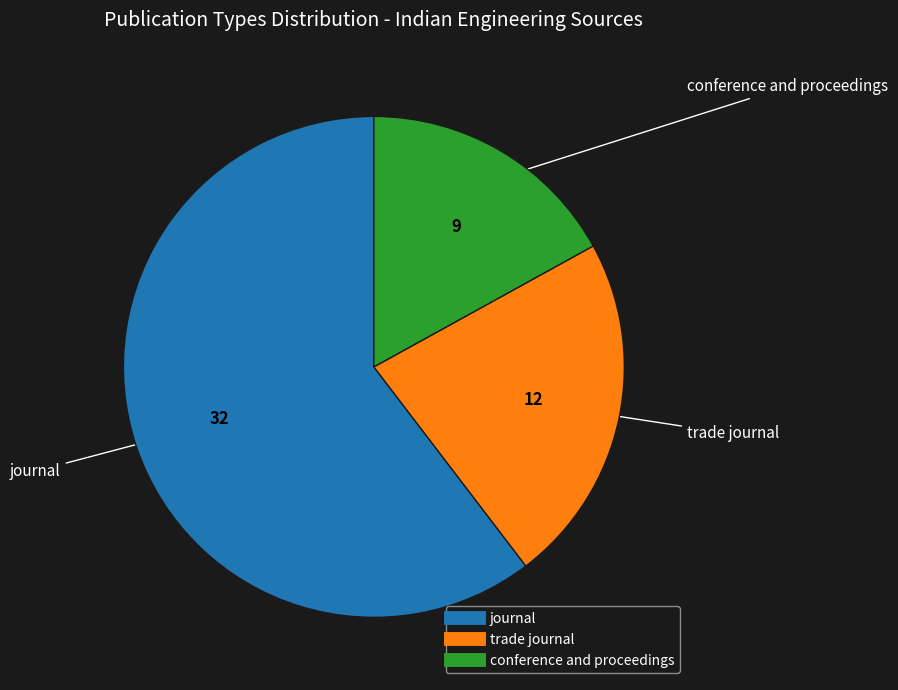

Which category accounts for the majority?

journal